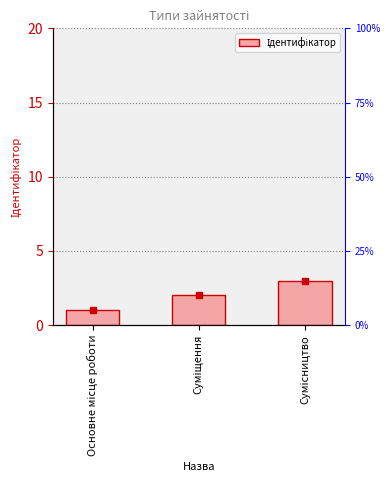

Approximately how many times larger is the value at Основне місце роботи compared to Сумісництво?

0.3